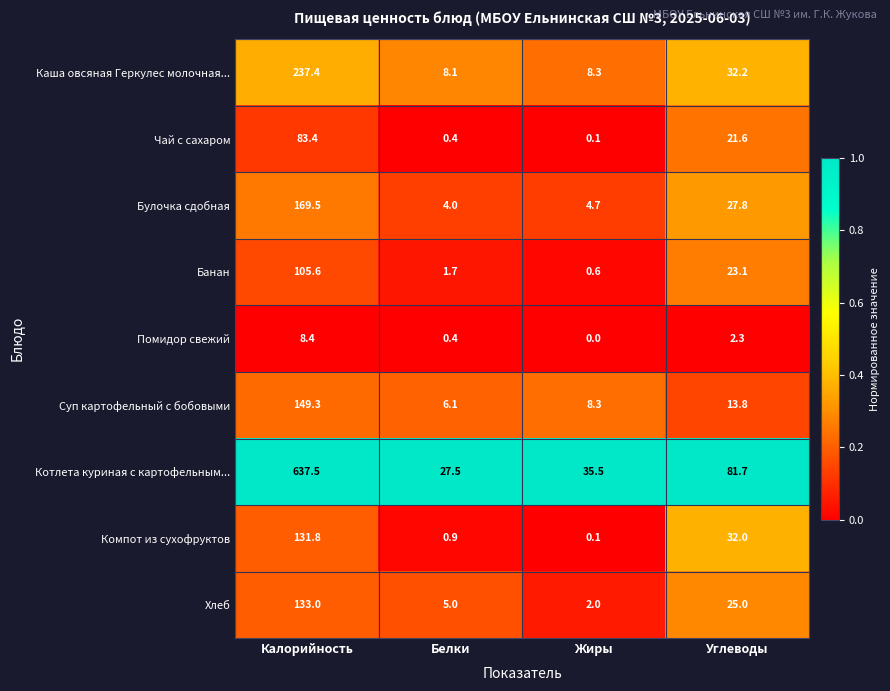

What is the difference between the second highest and minimum values in the Банан series?

22.5